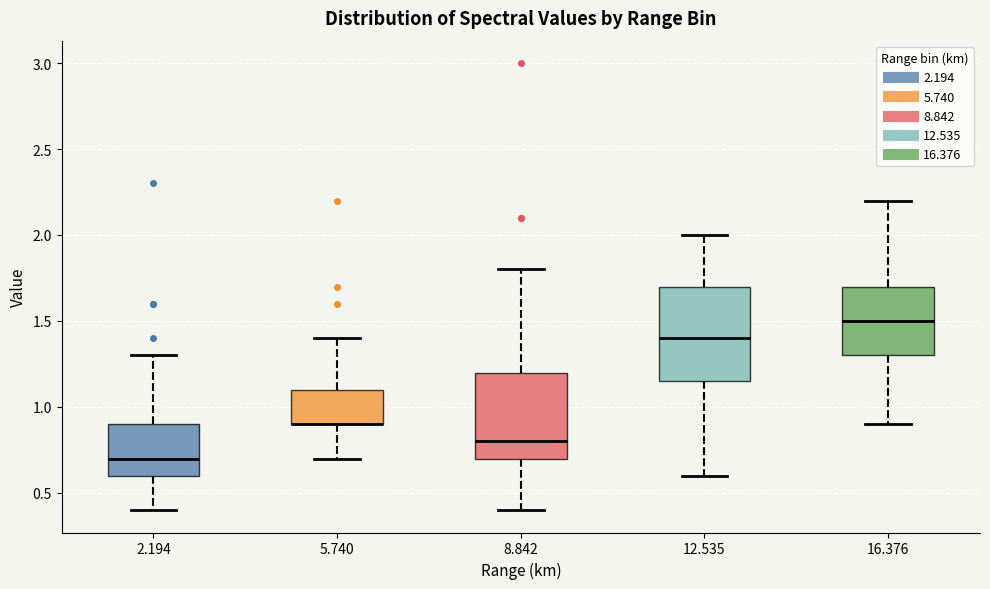

Reading left to right, read every box against the y-axis: the position of its median line, the range the box covers, and the ends of its whiskers. The values are not printed on the chart, so give them approximately, as read against the axis.

2.194: median 0.70, box 0.60 to 0.90, whiskers 0.40 to 1.30
5.740: median 0.90 (drawn on the box's lower edge), box 0.90 to 1.10, whiskers 0.70 to 1.40
8.842: median 0.80, box 0.70 to 1.20, whiskers 0.40 to 1.80
12.535: median 1.40, box 1.15 to 1.70, whiskers 0.60 to 2.00
16.376: median 1.50, box 1.30 to 1.70, whiskers 0.90 to 2.20